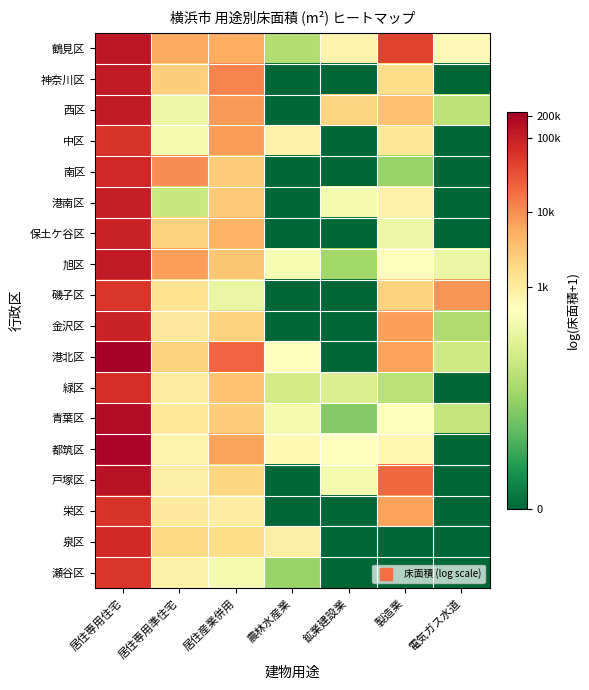

Reading left to right, list all the values displayed in this chart.

鶴見区: 居住専用住宅=11.7	居住専用準住宅=8.7	居住産業併用=8.6	農林水産業=4.0	鉱業建設業=6.6	製造業=10.7	電気ガス水道=6.3
神奈川区: 居住専用住宅=11.6	居住専用準住宅=7.8	居住産業併用=9.4	農林水産業=0.0	鉱業建設業=0.0	製造業=7.5	電気ガス水道=0.0
西区: 居住専用住宅=11.6	居住専用準住宅=5.6	居住産業併用=9.0	農林水産業=0.0	鉱業建設業=7.7	製造業=8.2	電気ガス水道=4.2
中区: 居住専用住宅=11.0	居住専用準住宅=5.8	居住産業併用=9.0	農林水産業=6.7	鉱業建設業=0.0	製造業=7.1	電気ガス水道=0.0
南区: 居住専用住宅=11.3	居住専用準住宅=9.3	居住産業併用=7.9	農林水産業=0.0	鉱業建設業=0.0	製造業=3.4	電気ガス水道=0.0
港南区: 居住専用住宅=11.5	居住専用準住宅=4.5	居住産業併用=8.0	農林水産業=0.0	鉱業建設業=5.8	製造業=6.7	電気ガス水道=0.0
保土ケ谷区: 居住専用住宅=11.4	居住専用準住宅=7.7	居住産業併用=8.5	農林水産業=0.0	鉱業建設業=0.0	製造業=5.5	電気ガス水道=0.0
旭区: 居住専用住宅=11.6	居住専用準住宅=8.9	居住産業併用=8.0	農林水産業=5.9	鉱業建設業=3.6	製造業=6.3	電気ガス水道=5.5
磯子区: 居住専用住宅=11.0	居住専用準住宅=7.3	居住産業併用=5.5	農林水産業=0.0	鉱業建設業=0.0	製造業=7.7	電気ガス水道=9.1
金沢区: 居住専用住宅=11.4	居住専用準住宅=6.9	居住産業併用=7.7	農林水産業=0.0	鉱業建設業=0.0	製造業=8.9	電気ガス水道=3.9
港北区: 居住専用住宅=12.3	居住専用準住宅=7.7	居住産業併用=10.0	農林水産業=6.1	鉱業建設業=0.0	製造業=8.8	電気ガス水道=4.7
緑区: 居住専用住宅=11.2	居住専用準住宅=6.9	居住産業併用=8.1	農林水産業=4.8	鉱業建設業=5.1	製造業=4.2	電気ガス水道=0.0
青葉区: 居住専用住宅=12.0	居住専用準住宅=7.1	居住産業併用=7.9	農林水産業=5.9	鉱業建設業=3.0	製造業=6.1	電気ガス水道=4.4
都筑区: 居住専用住宅=12.2	居住専用準住宅=6.6	居住産業併用=8.8	農林水産業=6.4	鉱業建設業=6.2	製造業=6.5	電気ガス水道=0.0
戸塚区: 居住専用住宅=11.8	居住専用準住宅=6.8	居住産業併用=7.6	農林水産業=0.0	鉱業建設業=5.8	製造業=9.9	電気ガス水道=0.0
栄区: 居住専用住宅=11.0	居住専用準住宅=6.9	居住産業併用=6.8	農林水産業=0.0	鉱業建設業=0.0	製造業=8.8	電気ガス水道=0.0
泉区: 居住専用住宅=11.3	居住専用準住宅=7.6	居住産業併用=7.4	農林水産業=6.8	鉱業建設業=0.0	製造業=0.0	電気ガス水道=0.0
瀬谷区: 居住専用住宅=11.0	居住専用準住宅=6.7	居住産業併用=5.8	農林水産業=3.5	鉱業建設業=0.0	製造業=0.0	電気ガス水道=0.0